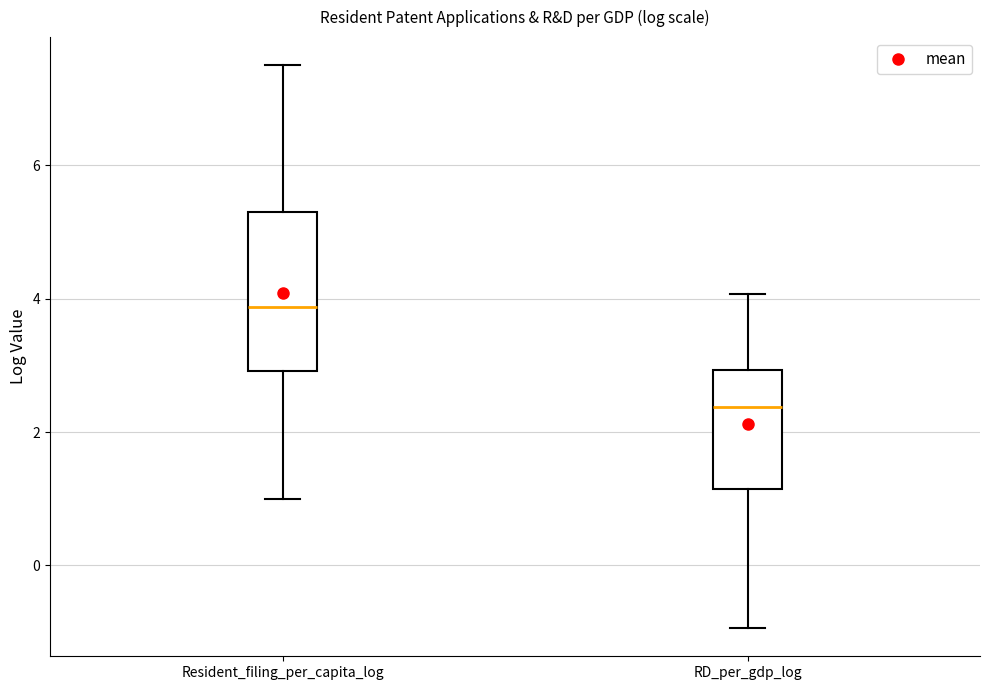

Reading left to right, read every box against the y-axis: the position of its median line, the range the box covers, and the ends of its whiskers. The values are not printed on the chart, so give them approximately, as read against the axis.

Resident_filing_per_capita_log: median 3.8, box 3.0 to 5.2, whiskers 1.0 to 7.6
RD_per_gdp_log: median 2.4, box 1.2 to 3.0, whiskers -1.0 to 4.0